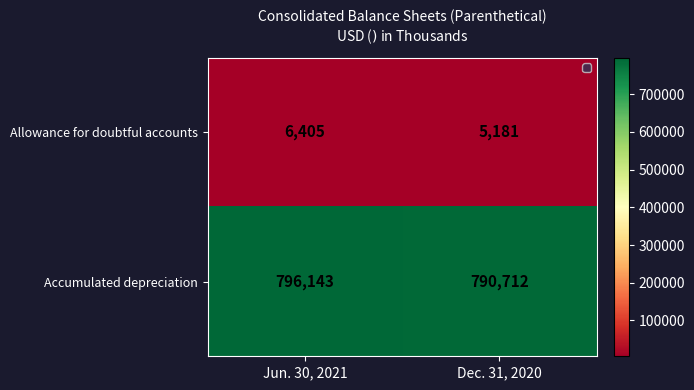

At which category is the sum across all series the highest?

Jun. 30, 2021